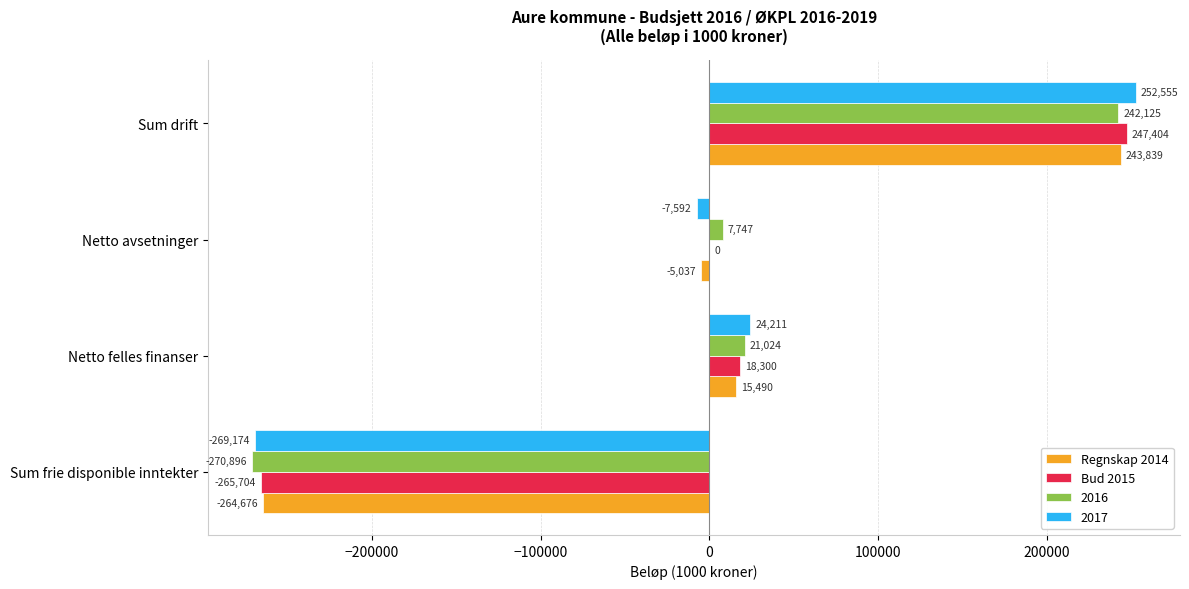

At which label is Bud 2015 closest to -9150?

Netto avsetninger